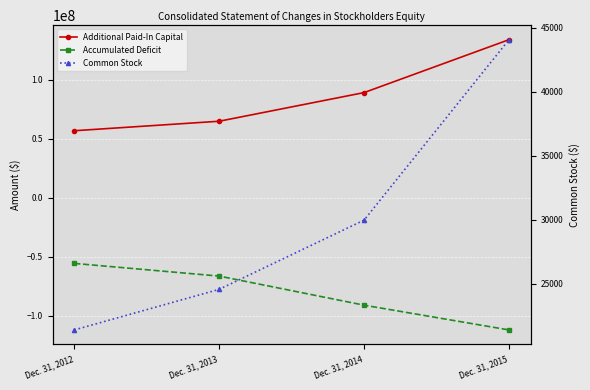

Reading left to right, list all the values displayed in this chart.

Additional Paid-In Capital: Dec. 31, 2012=56867706	Dec. 31, 2013=64933145	Dec. 31, 2014=89252262	Dec. 31, 2015=134160059
Accumulated Deficit: Dec. 31, 2012=-55743463	Dec. 31, 2013=-66517255	Dec. 31, 2014=-91204764	Dec. 31, 2015=-112230078
Common Stock: Dec. 31, 2012=21392	Dec. 31, 2013=24565	Dec. 31, 2014=29972	Dec. 31, 2015=44067